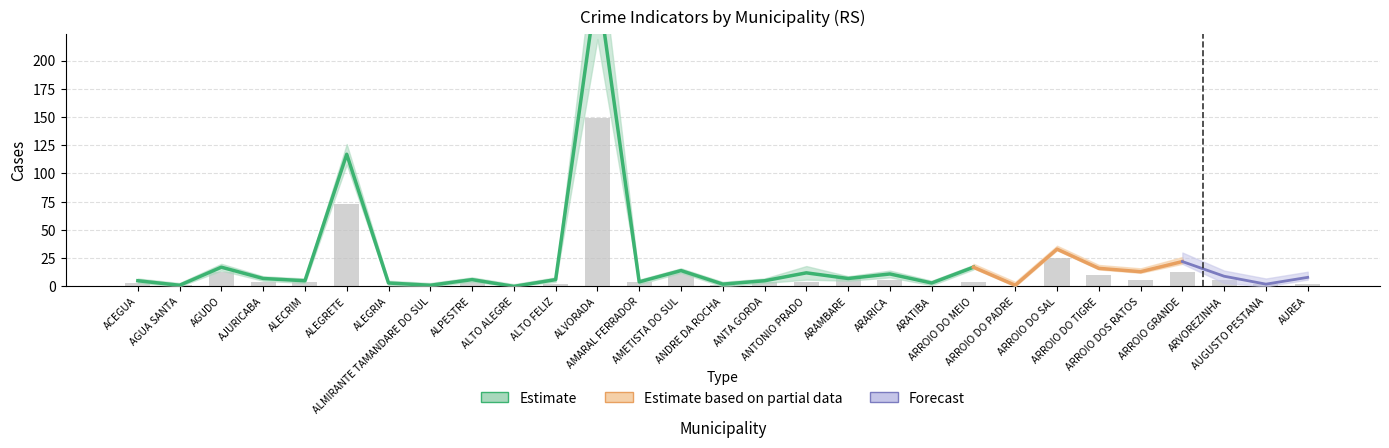

At which label does Estelionato first exceed 3?

AGUDO